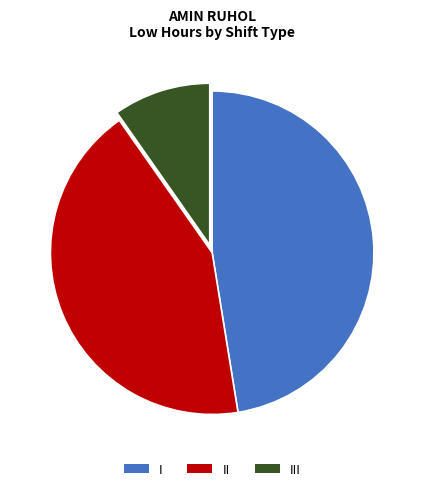

Is the sum of I and II greater than half?

Yes